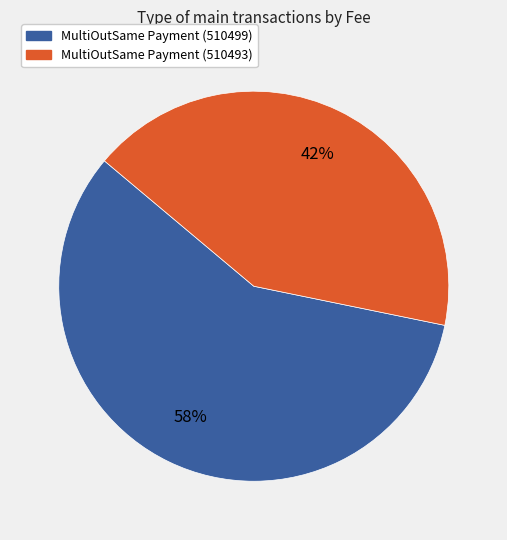

True or false: MultiOutSame Payment (510499) accounts for 58% of the total.

True